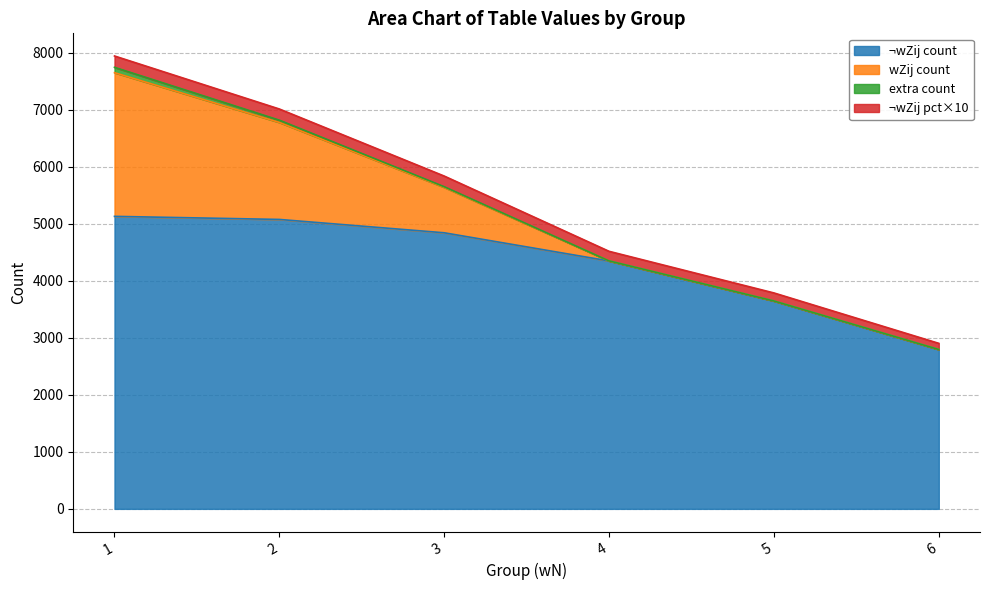

Reading left to right, transcribe all the data shown in this chart.

wN_count: 1=5130.0	2=5076.0	3=4842.0	4=4348.0	5=3646.0	6=2795.0
wN_pct: 1=19.9	2=19.6	3=18.7	4=16.8	5=14.1	6=10.8
wZij_count: 1=2520.0	2=1701.0	3=796.0	4=0.0	5=0.0	6=0.0
wZij_pct: 1=50.2	2=33.9	3=15.9	4=0.0	5=0.0	6=0.0
extra_count: 1=94.0	2=40.0	3=12.0	4=1.0	5=0.0	6=0.0
extra_pct: 1=63.9	2=27.2	3=8.2	4=0.7	5=0.0	6=0.0